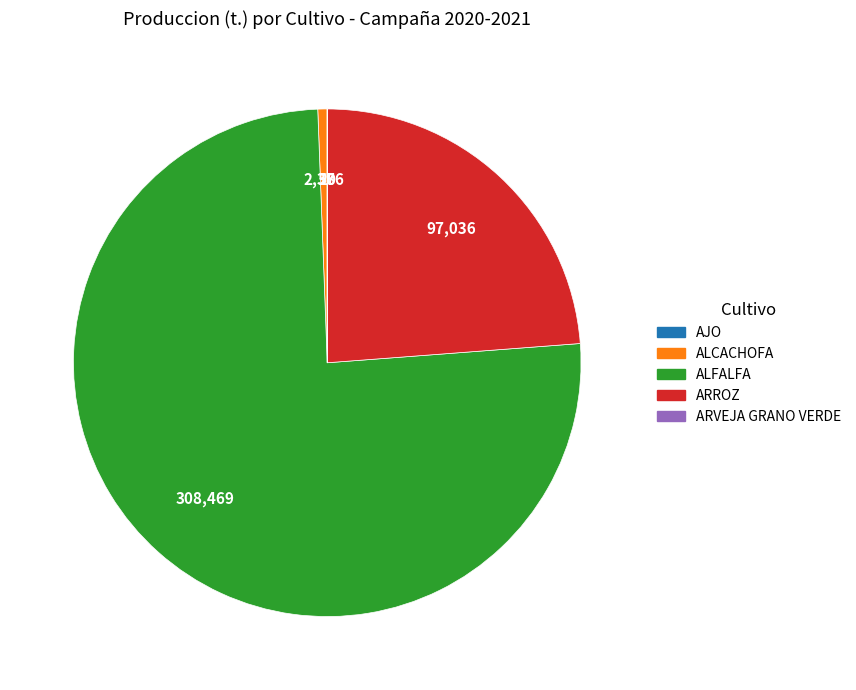

Which slice represents more than half of the pie?

ALFALFA